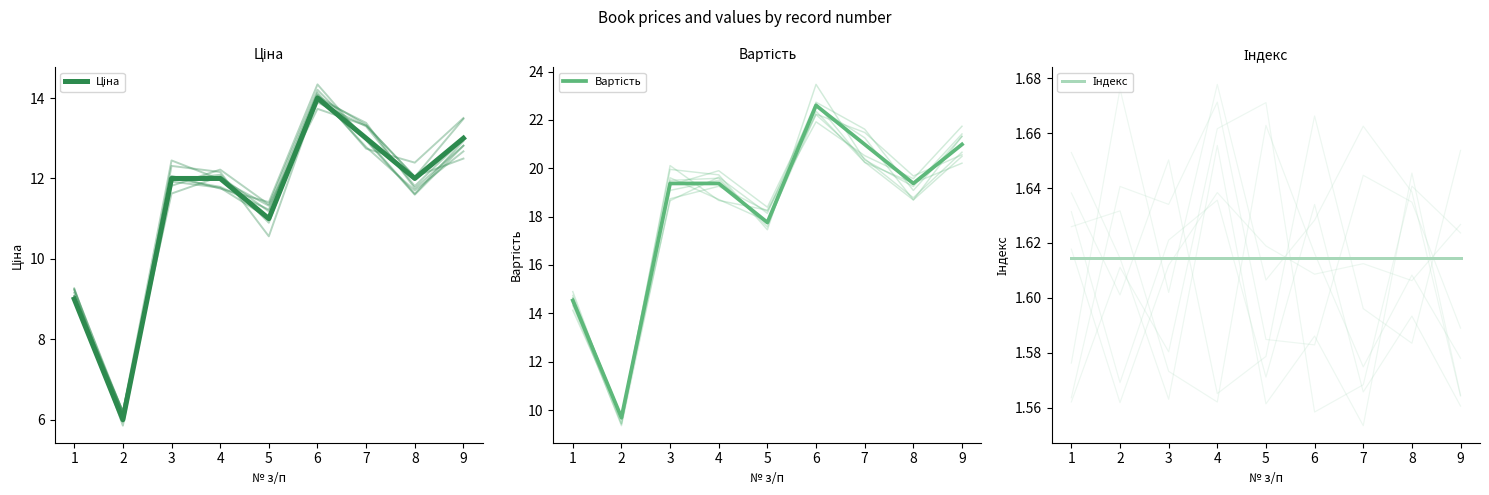

What are all the series names shown in the legend?

Ціна, Вартість, Індекс